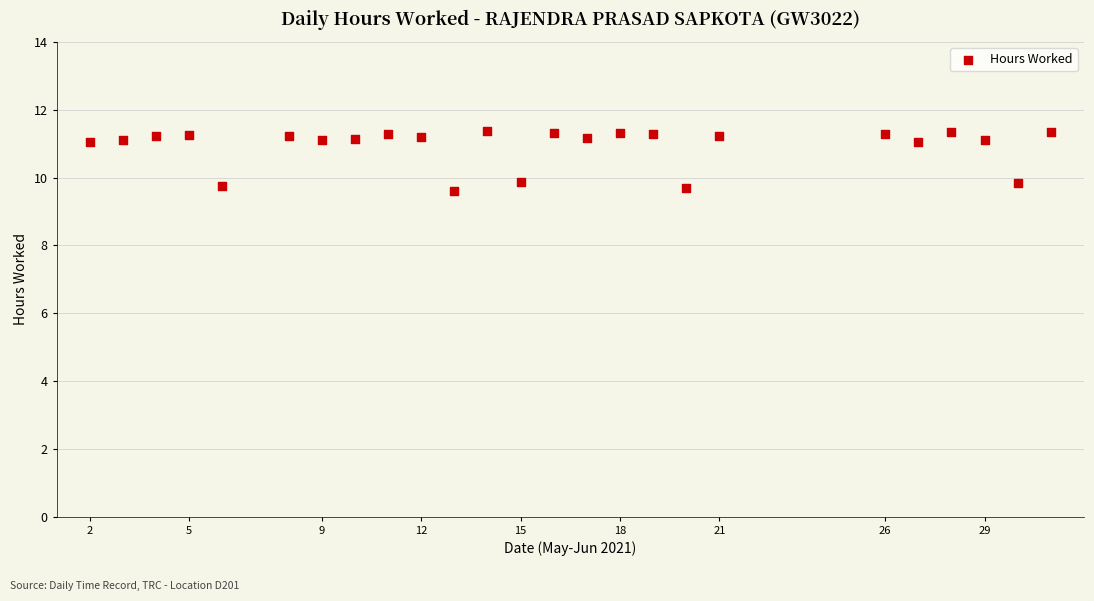

What is the range of Y values (max minus min)?

1.8